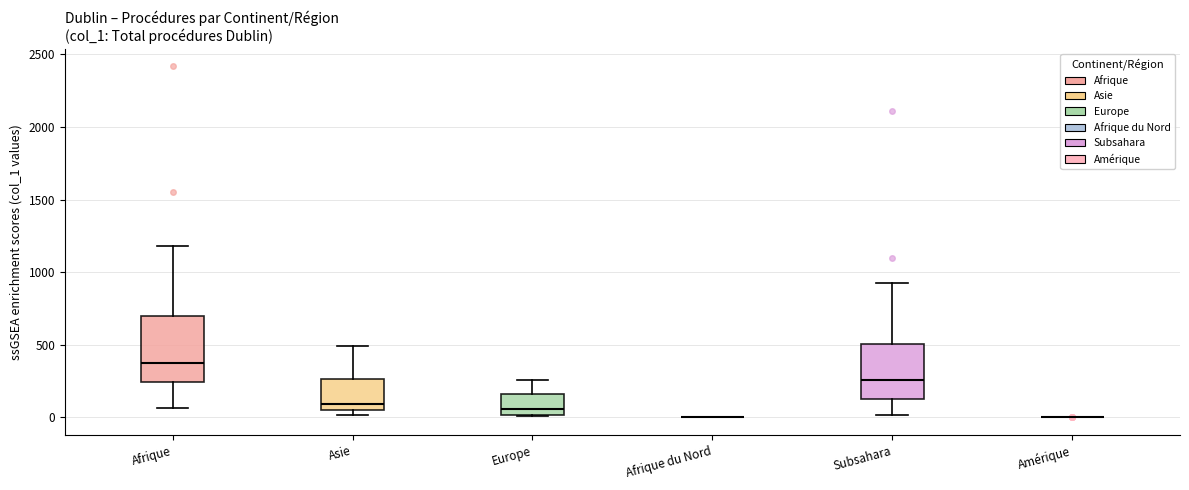

Reading left to right, transcribe this box plot: for each box, give where its median line is, the range the box spans, and where its two whiskers end, as read against the y-axis. The values are not printed on the chart, so give them approximately, as read against the axis.

Afrique: median 350, box 250 to 700, whiskers 50 to 1200
Asie: median 100, box 50 to 250, whiskers 0 to 500
Europe: median 50, box 0 to 150, whiskers 0 to 250
Afrique du Nord: box collapsed to a line at 0, whiskers 0 to 0
Subsahara: median 250, box 150 to 500, whiskers 0 to 950
Amérique: box collapsed to a line at 0, whiskers 0 to 0